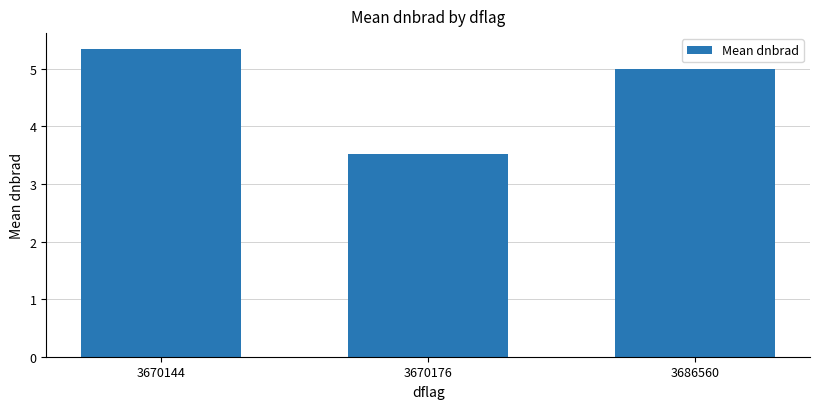

Rank the categories by value from lowest to highest.

3670176, 3686560, 3670144